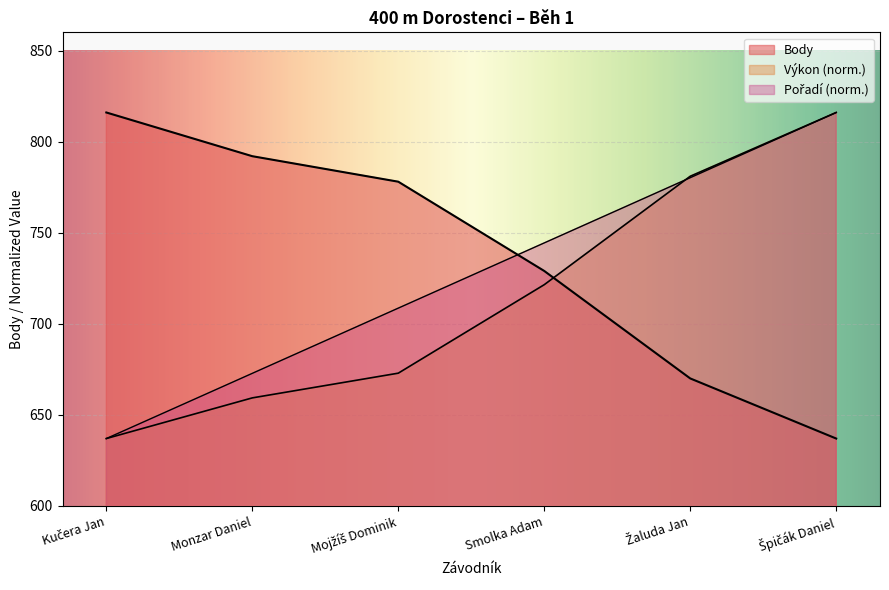

Is the value of Body at Monzar Daniel greater than the value of Výkon at Žaluda Jan?

Yes